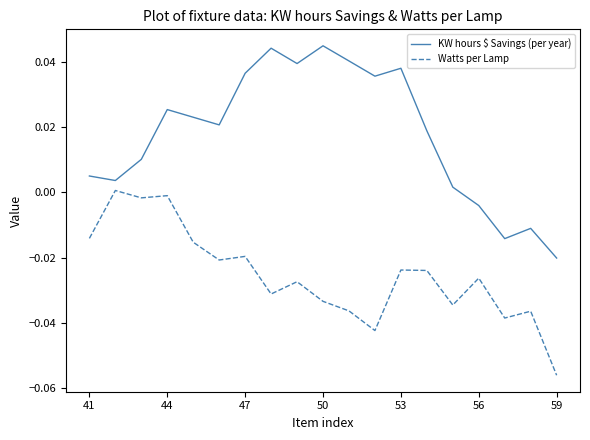

At how many categories does at least one series exceed 0?

15